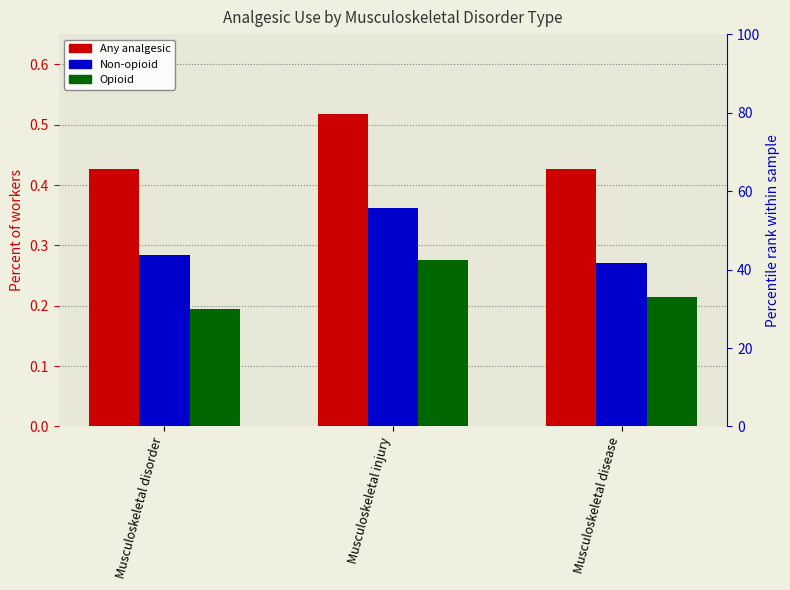

Where is Non-opioid nearest to the value 0?

Musculoskeletal disease